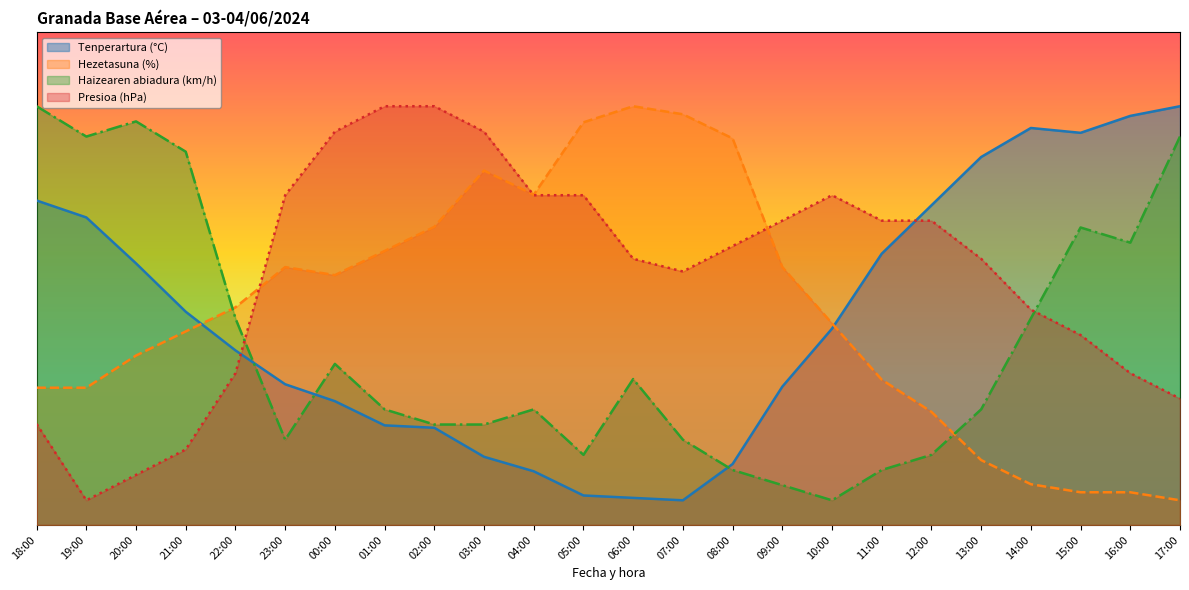

Is it true that Haizearen abiadura (km/h) equals 14.2 at 12:00?

True